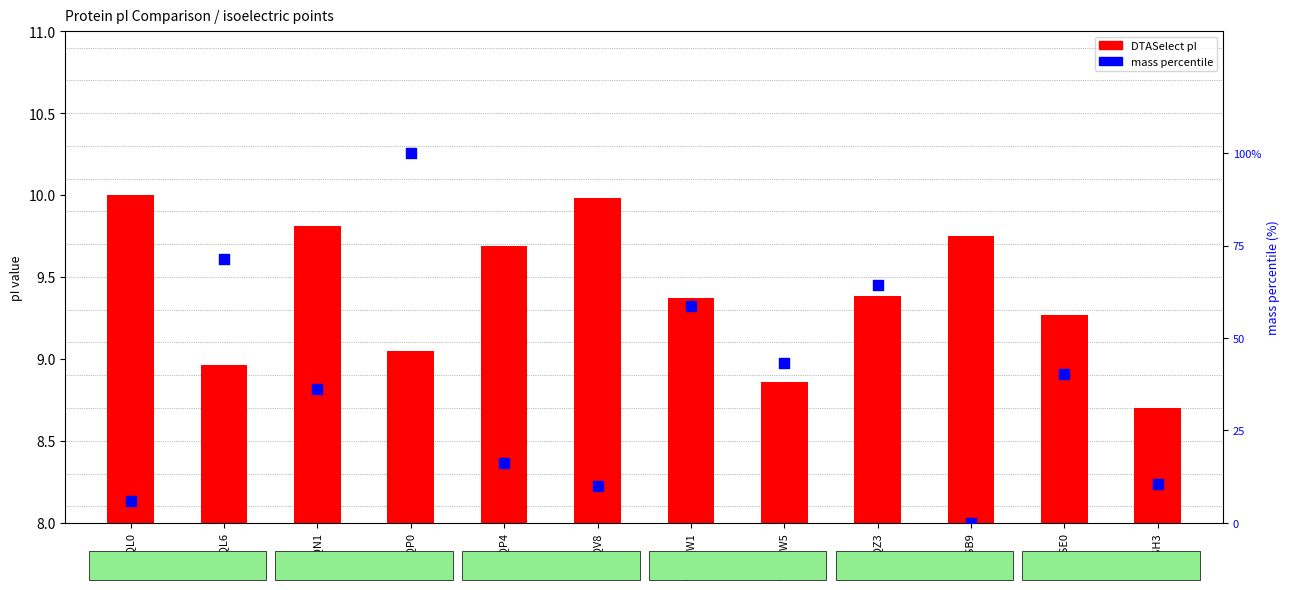

Which series has the largest total across all categories?

mass percentile